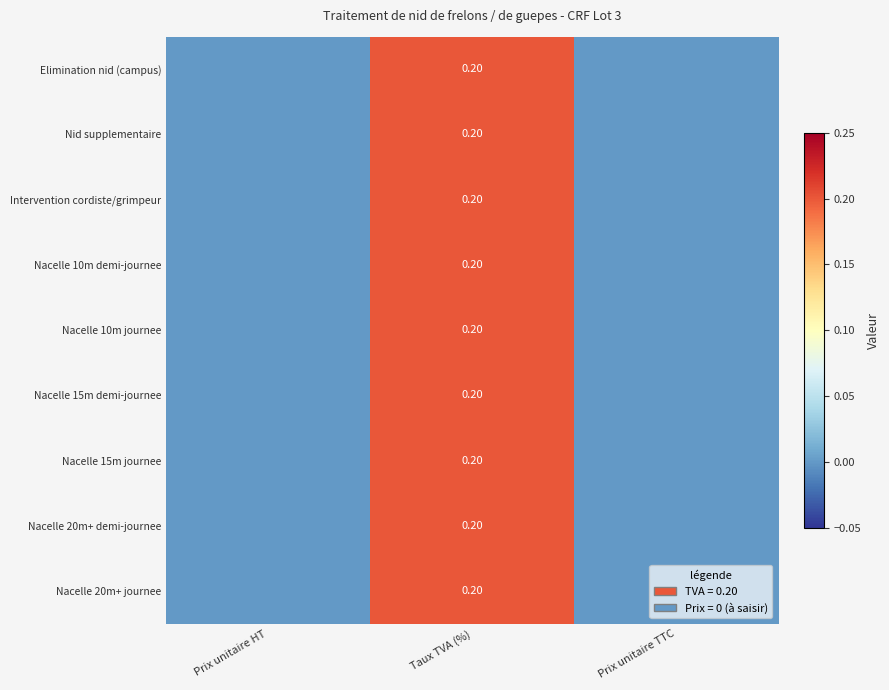

What is the total value across all series at Taux TVA (%)?

1.8